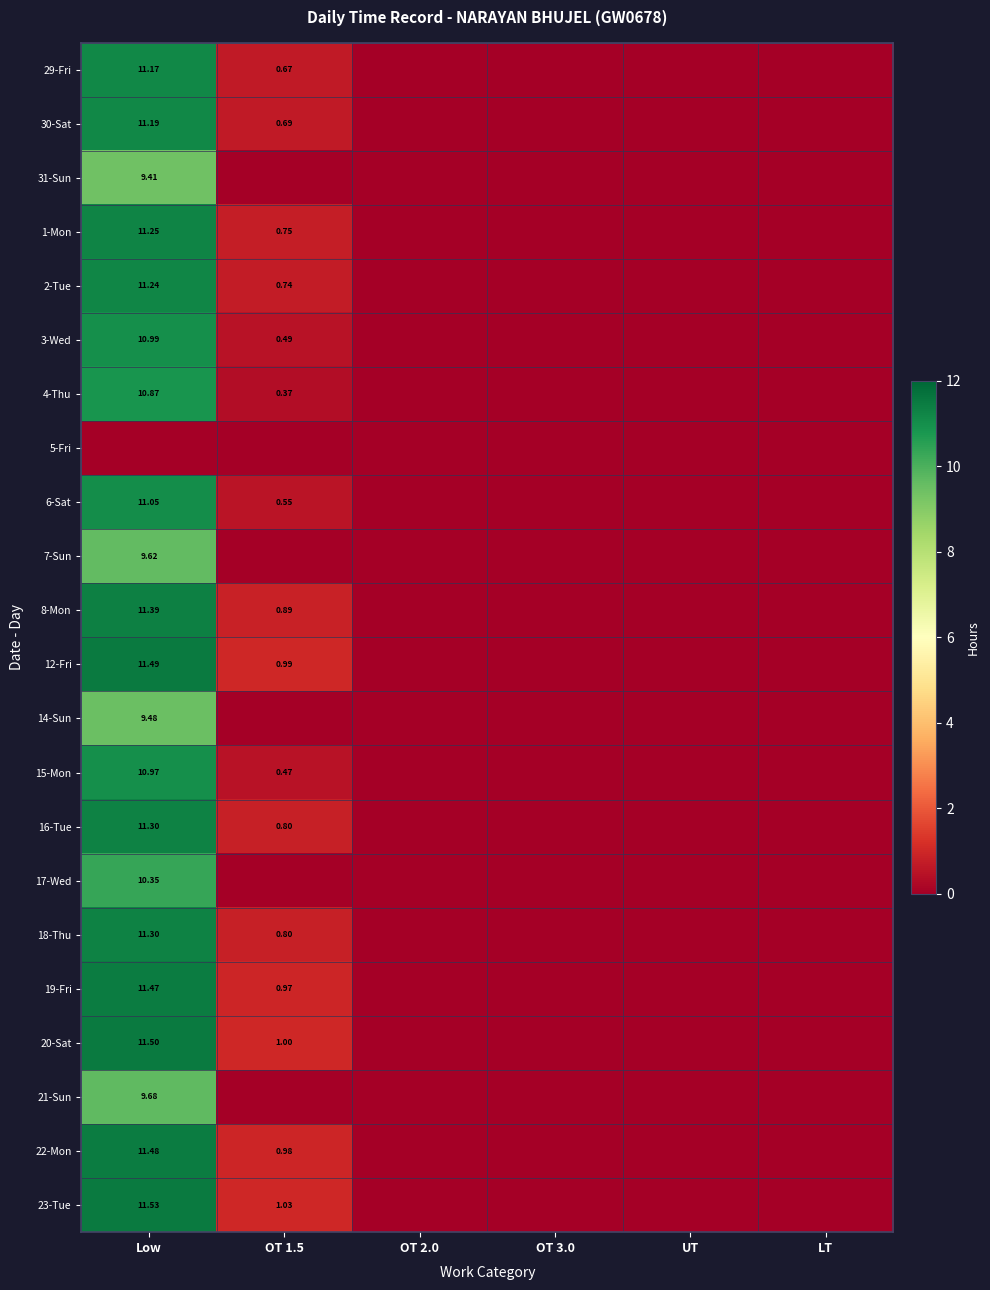

Is it true that 16-Tue equals 0.0 at UT?

True